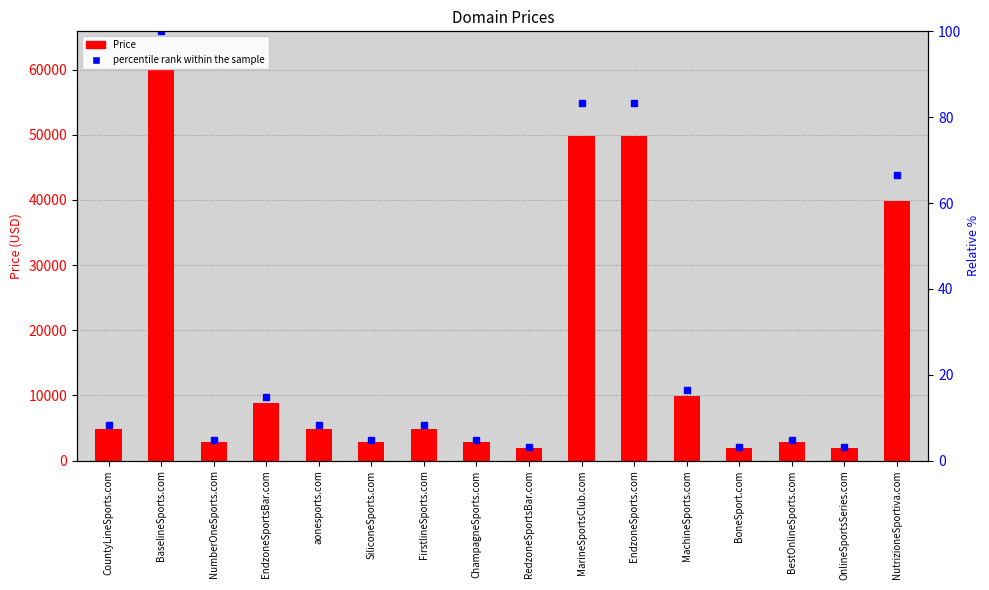

What is the maximum value shown in the chart?

59888.0